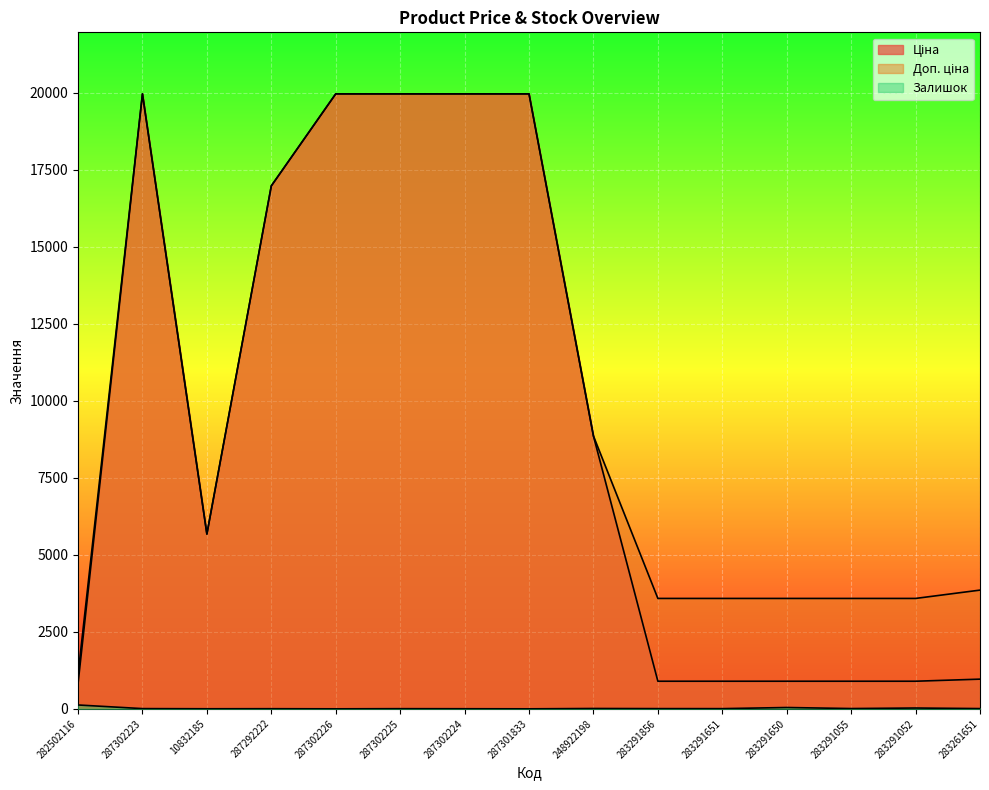

Read the Ціна value at 10832185.

5673.8